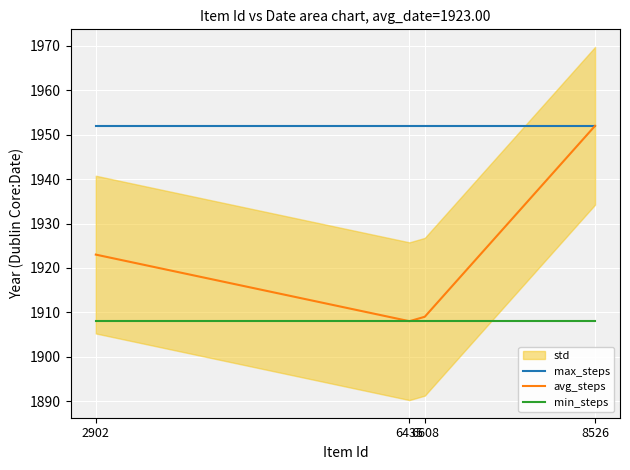

The max_steps series shows 543 at 6608. True or false?

False